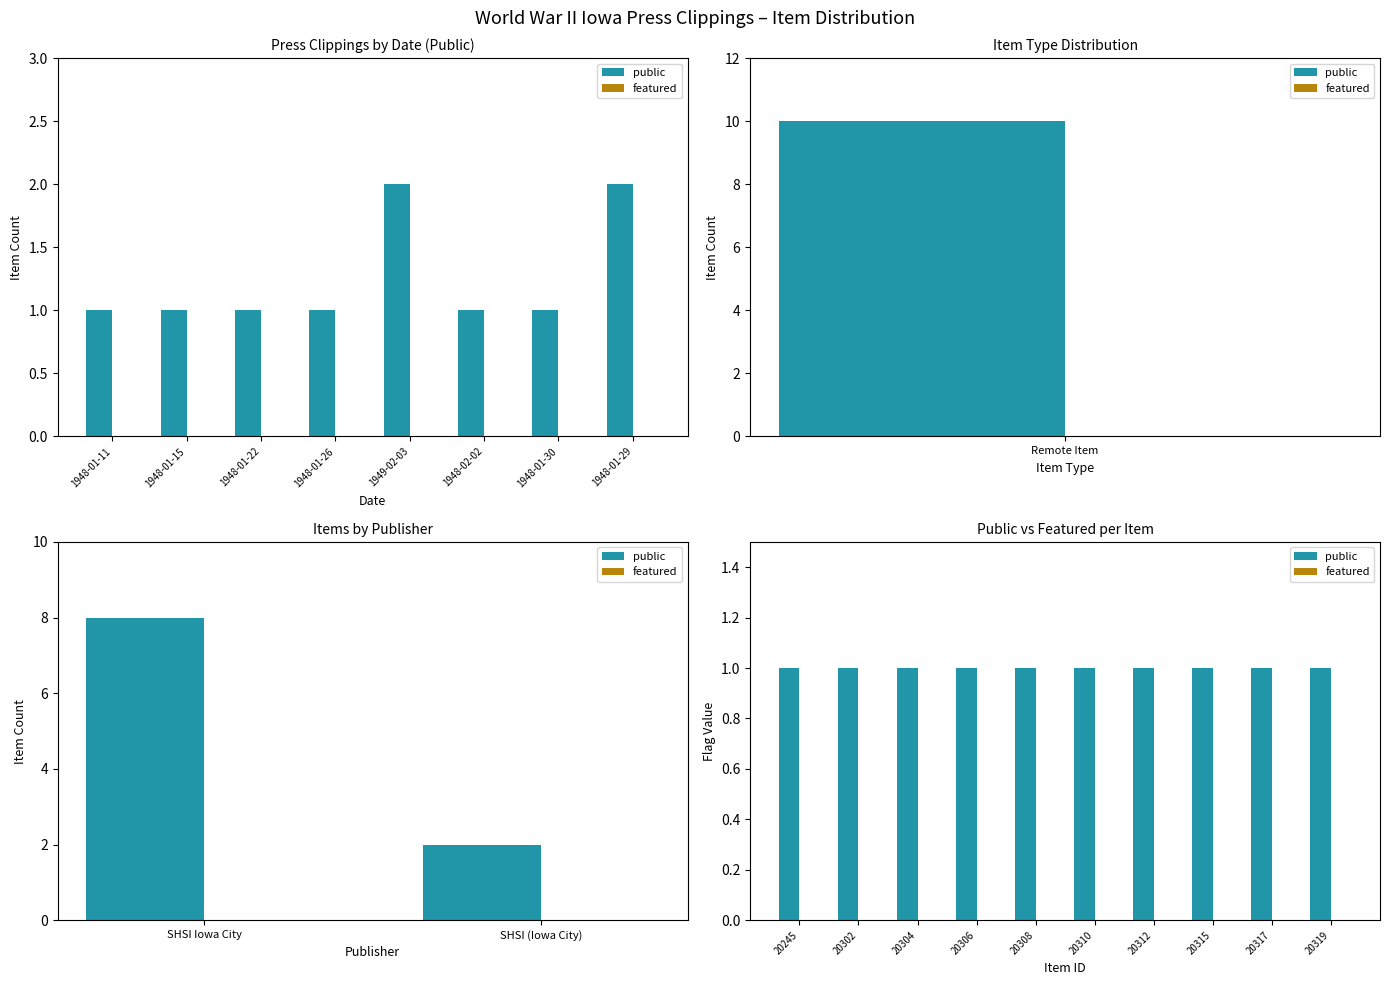

Is the value of public at 20319 greater than the value of featured at 20310?

Yes